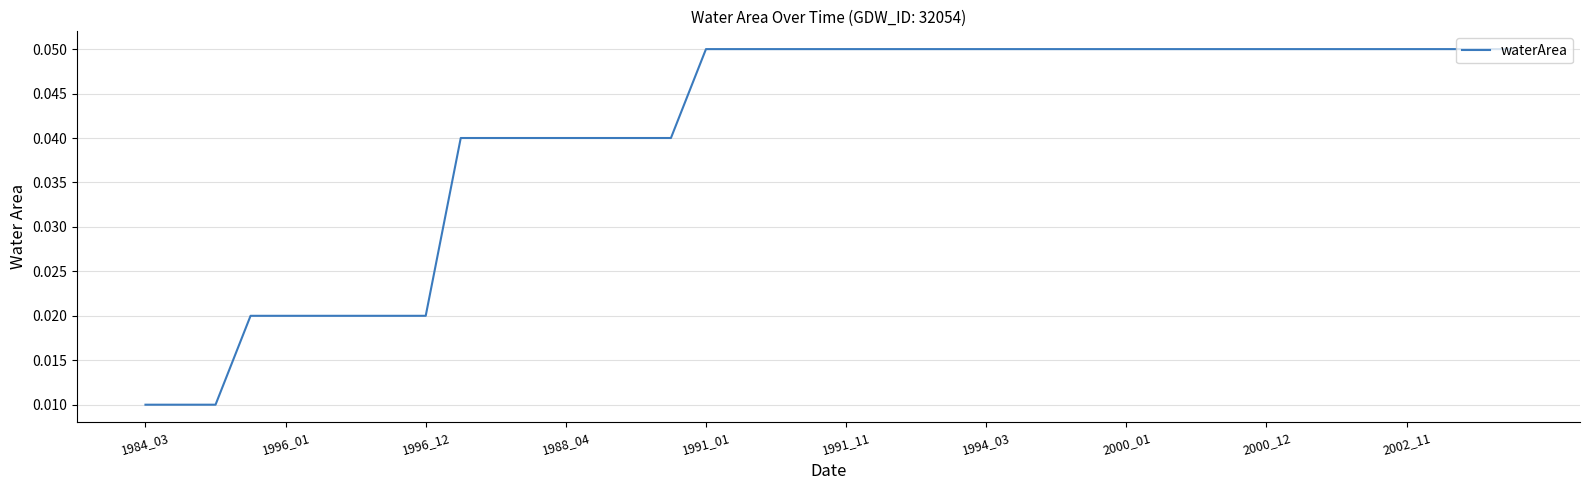

Does the chart have visible grid lines?

Yes